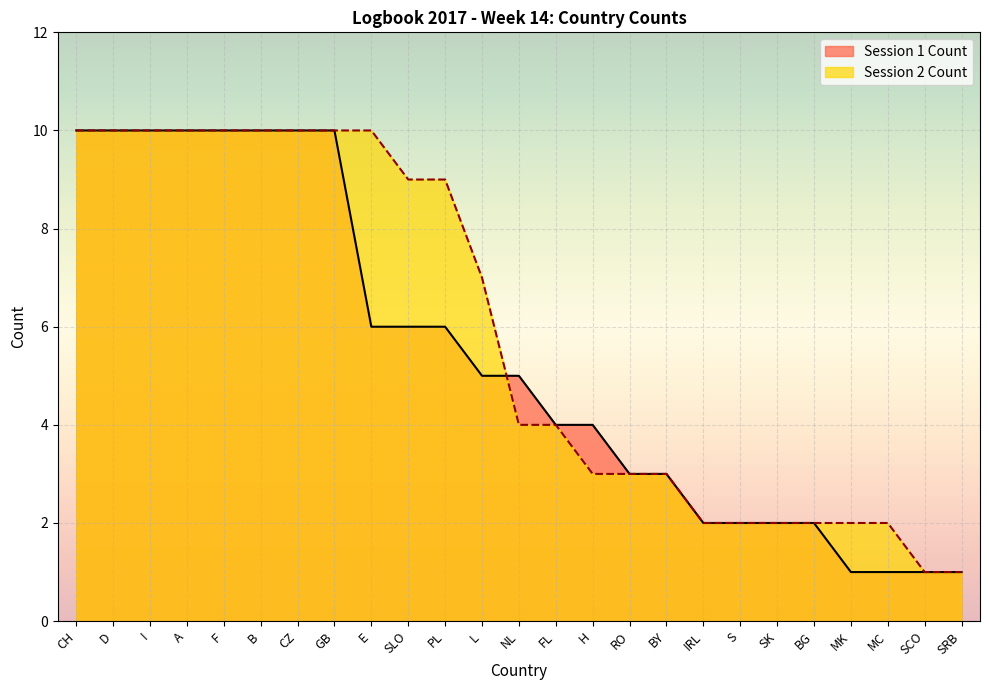

How many data points does each series have?

25